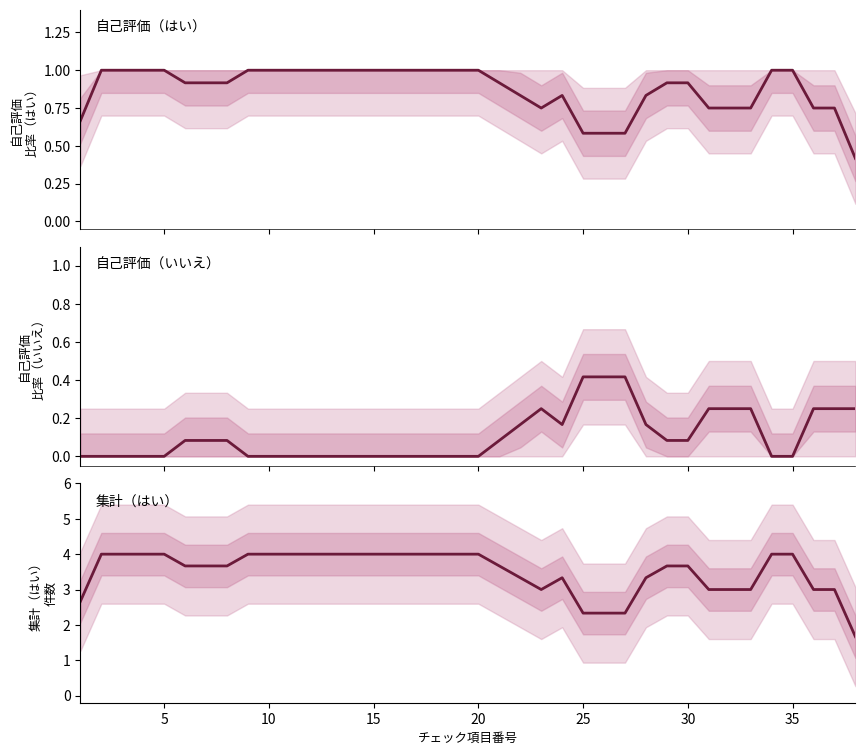

Is the value of 自己評価：はい at 13 greater than the value of 集計：はい件数 at 20?

No